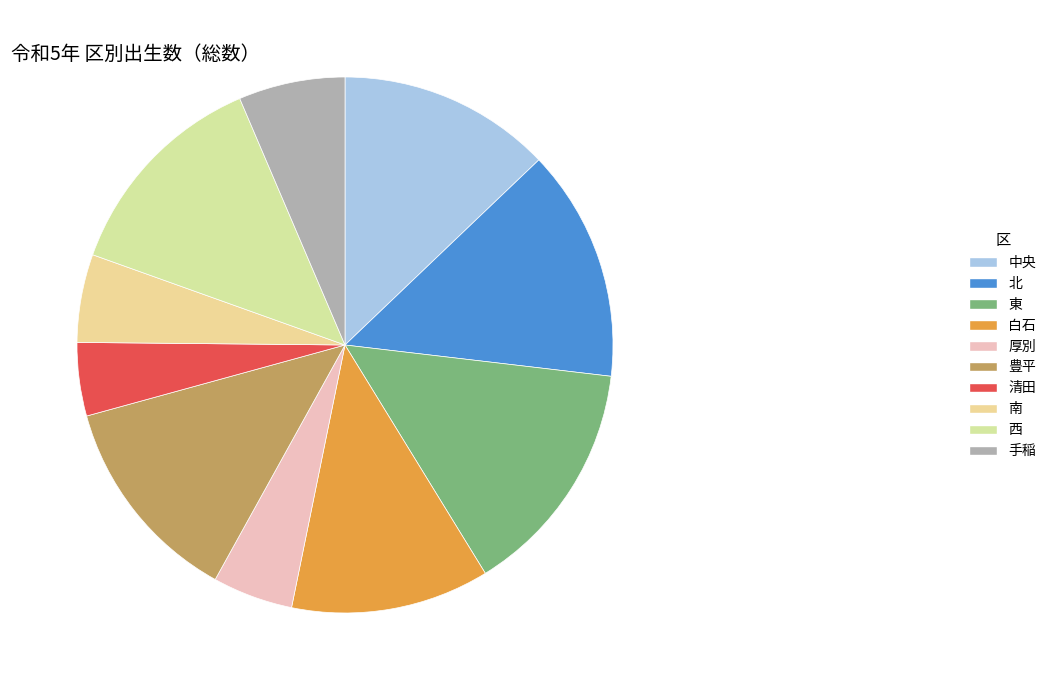

Is there any slice that represents more than half of the pie?

No